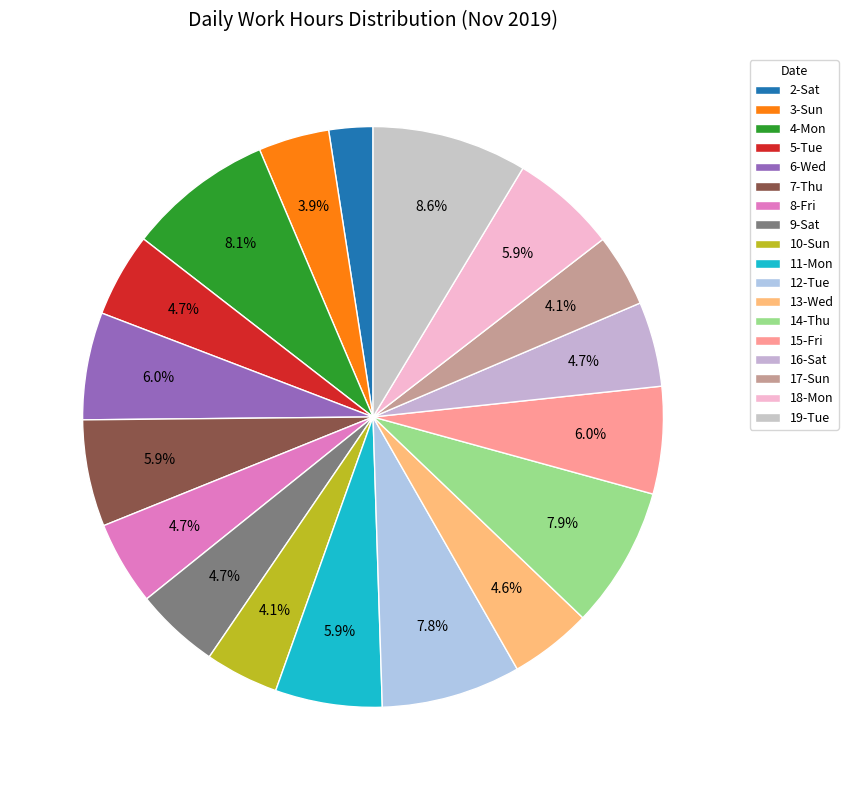

What portion of the pie excludes 10-Sun?

95.9%